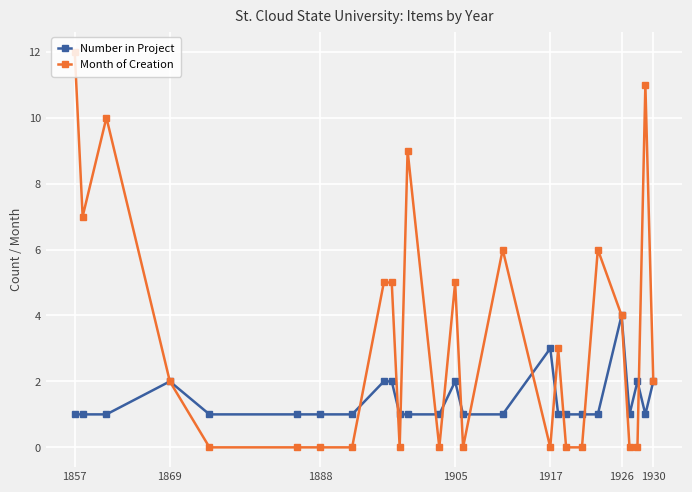

True or false: Number in Project has more than 2 points higher than both neighbors.

True